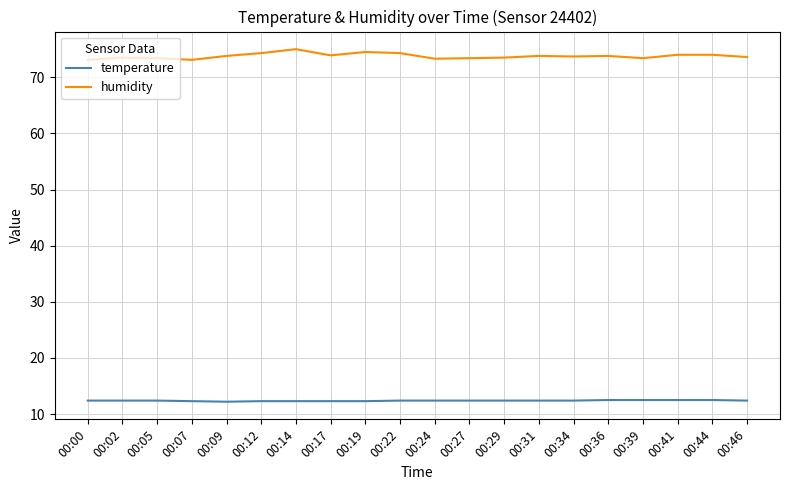

What is the maximum value for humidity?

75.0